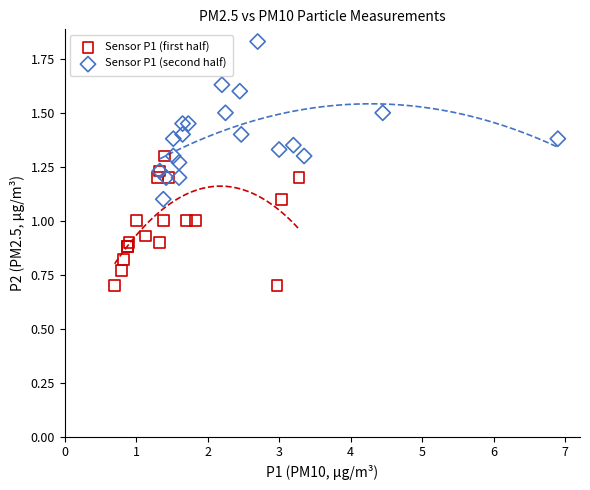

Which series reaches the minimum Y coordinate?

Sensor P1 (first half)